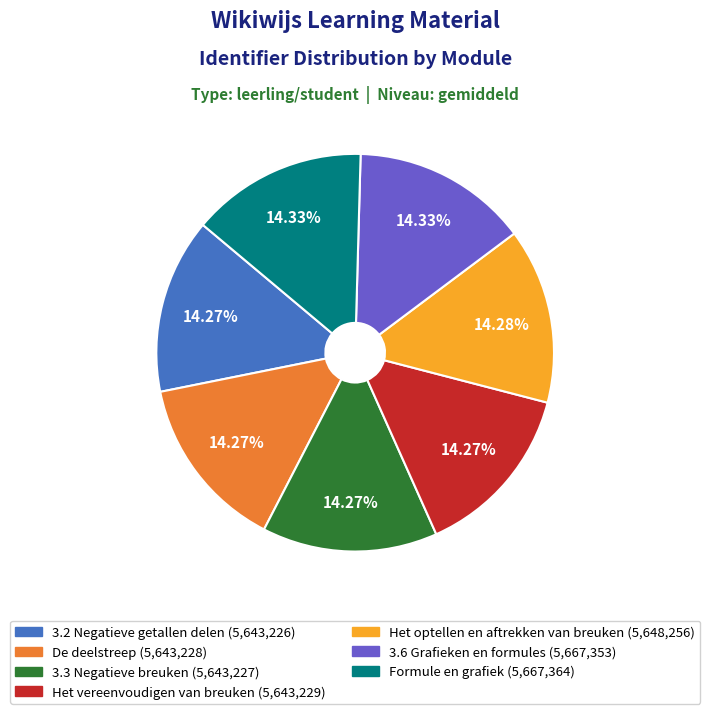

Does De deelstreep represent more than half of the total?

No